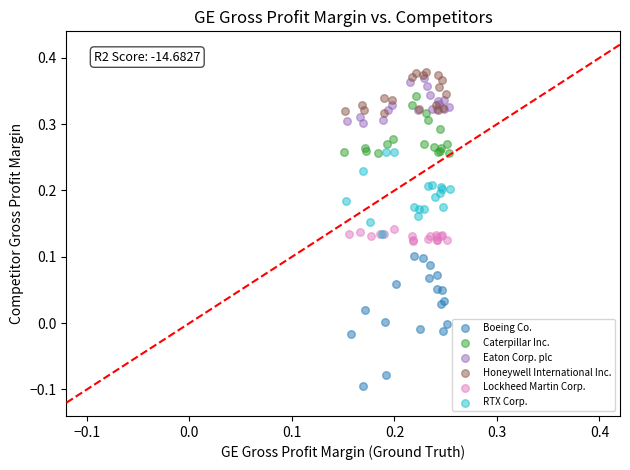

Which series contains the lowest Y value?

Boeing Co.